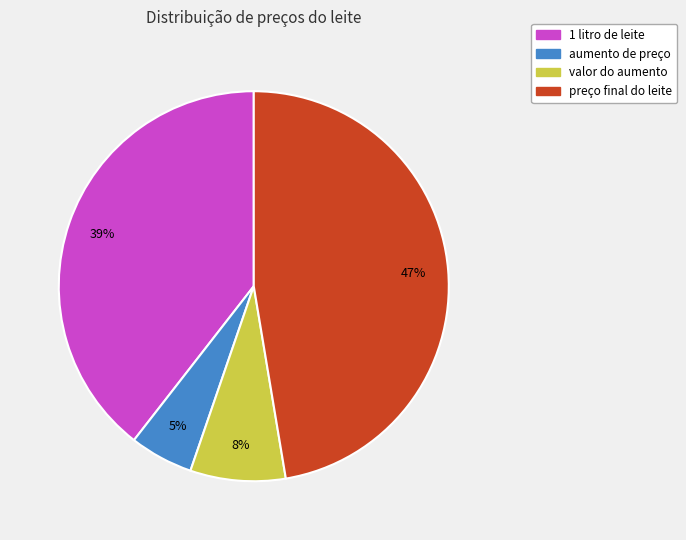

To the nearest percent, what is the difference between the valor do aumento and preço final do leite slice percentages?

39%